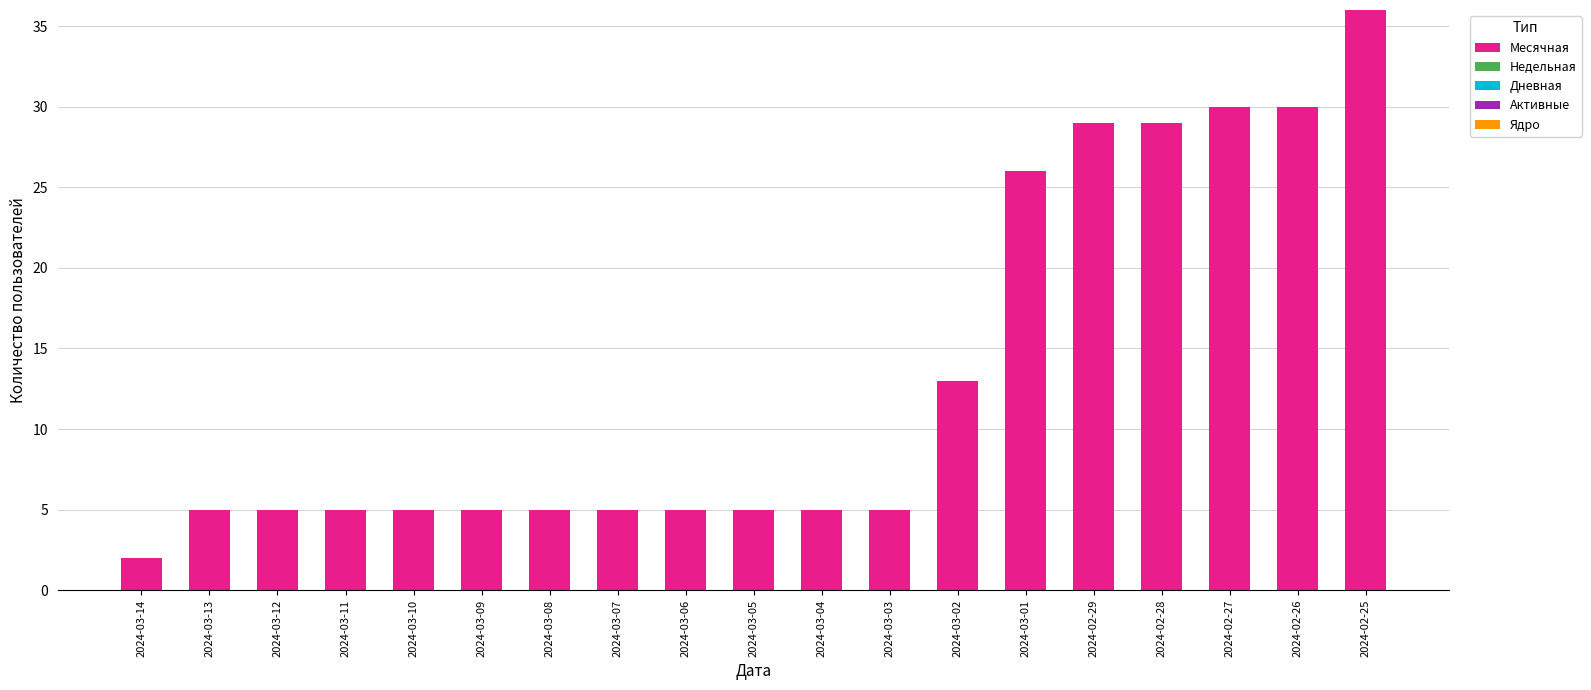

The value at 2024-03-10 is 7. True or false?

False